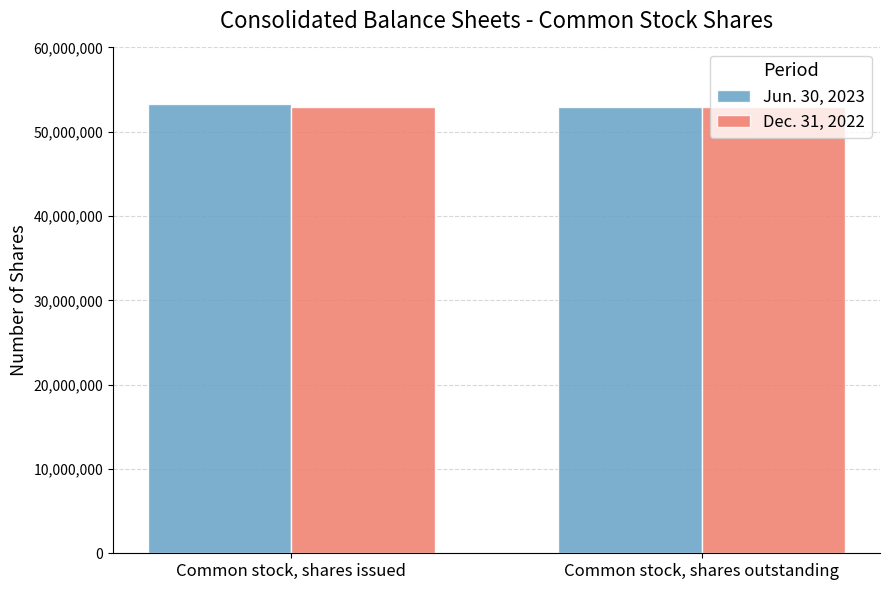

What is the spread (max minus min) of values at Common stock, shares issued?

347749